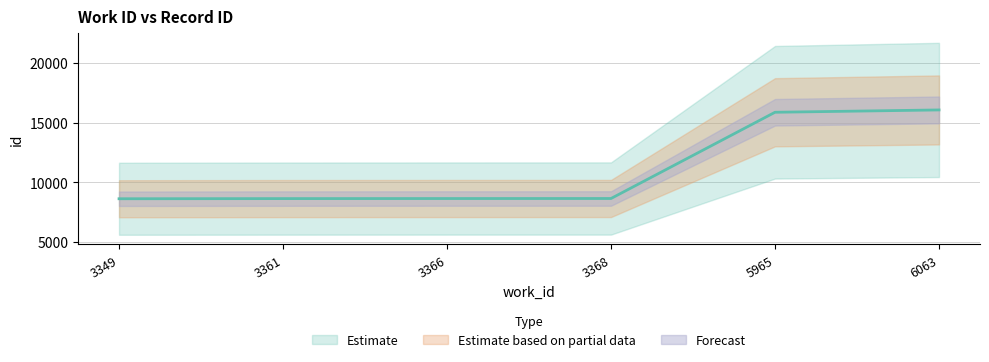

The chart shows a value of 8643 at 3368. True or false?

True